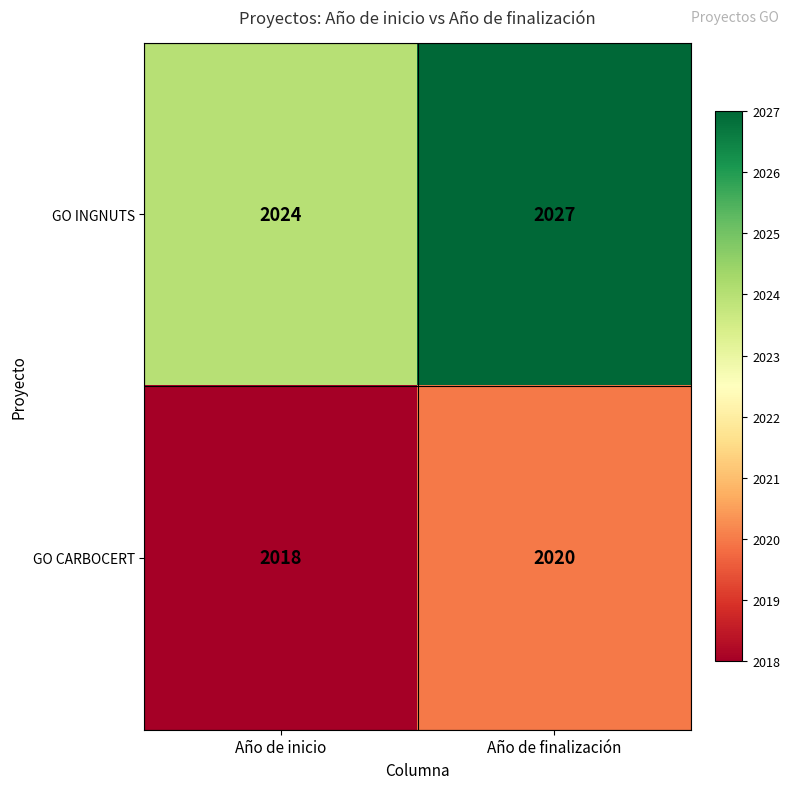

Reading left to right, transcribe all the data shown in this chart.

GO INGNUTS: 2024	2027
GO CARBOCERT: 2018	2020